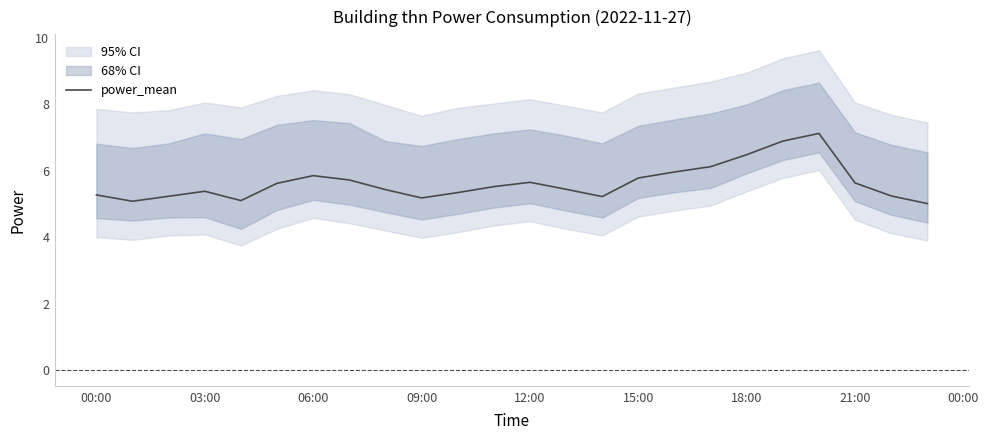

What is the difference between the maximum and minimum values?

2.1